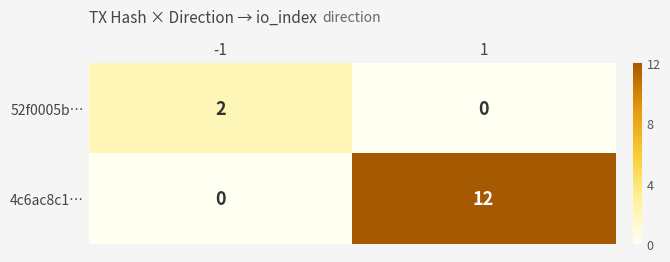

Reading left to right, what are all the values shown in this chart?

52f0005b…: -1=2	1=0
4c6ac8c1…: -1=0	1=12